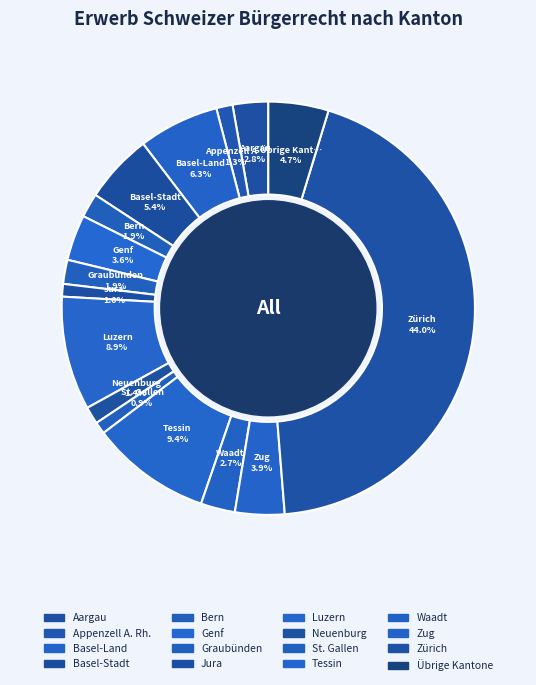

Is there a majority slice in this chart?

No